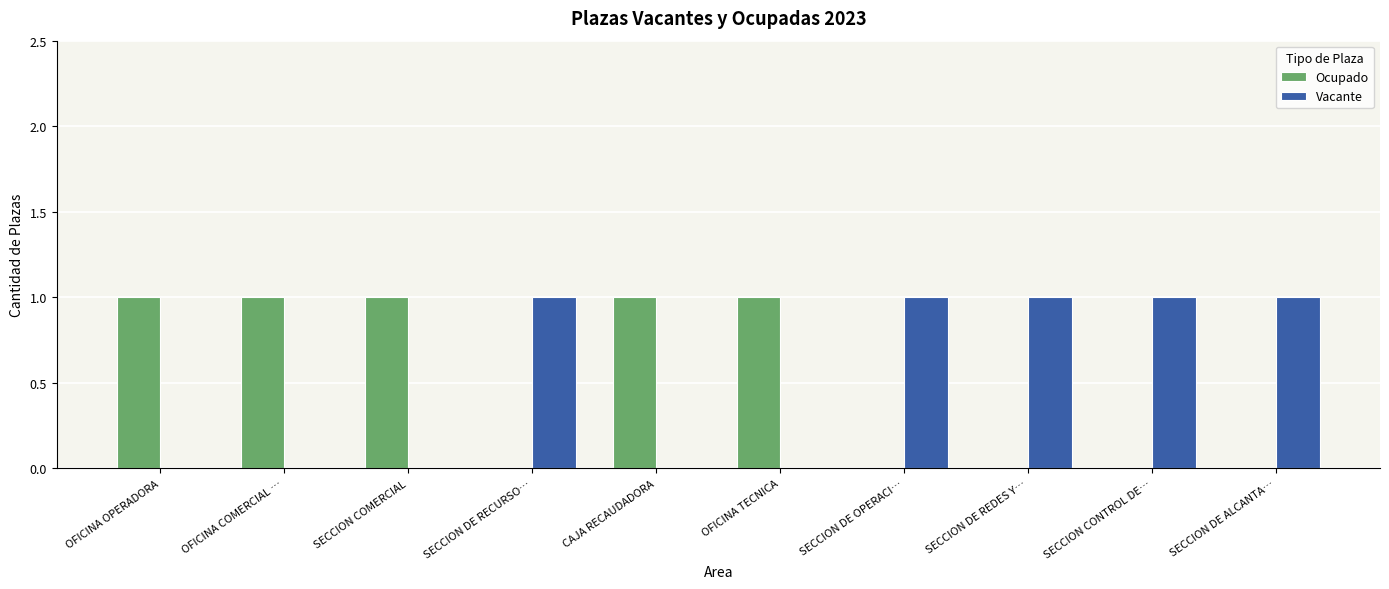

True or false: Vacante has a value of 1 at SECCION DE REDES Y….

True